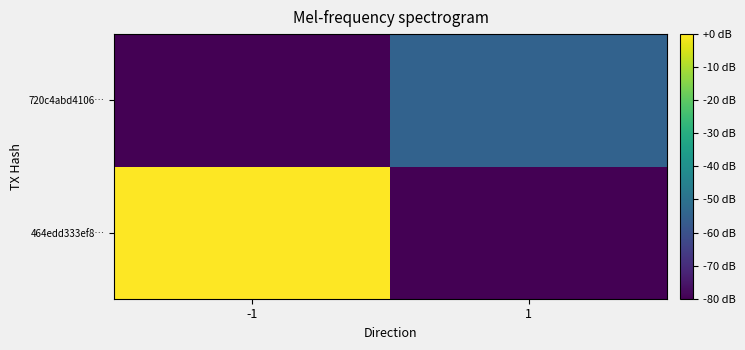

Rank the series at -1 from highest to lowest value.

464edd333ef8…, 720c4abd4106…